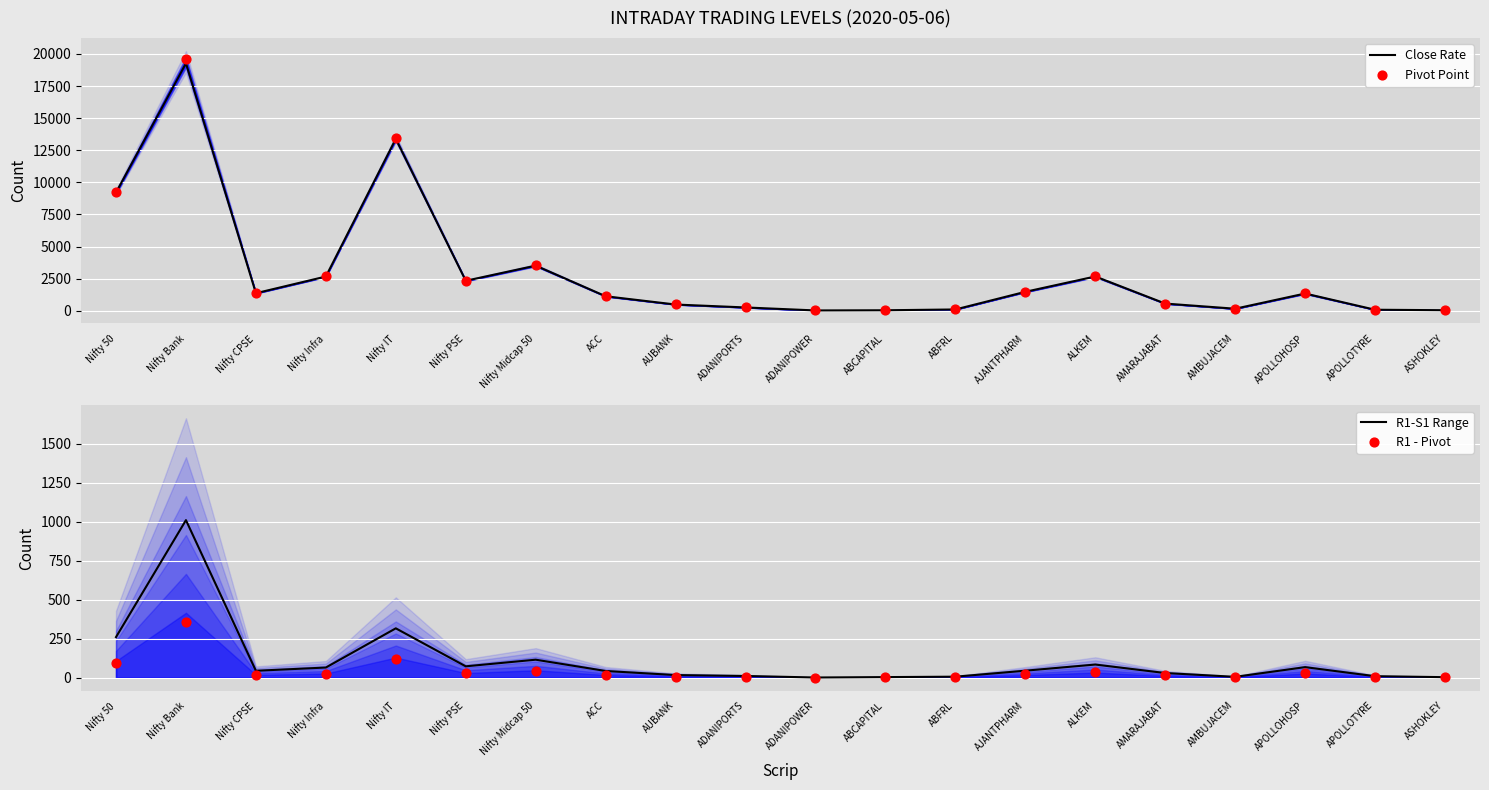

Which series has the largest Y range (max minus min)?

Pivot Point